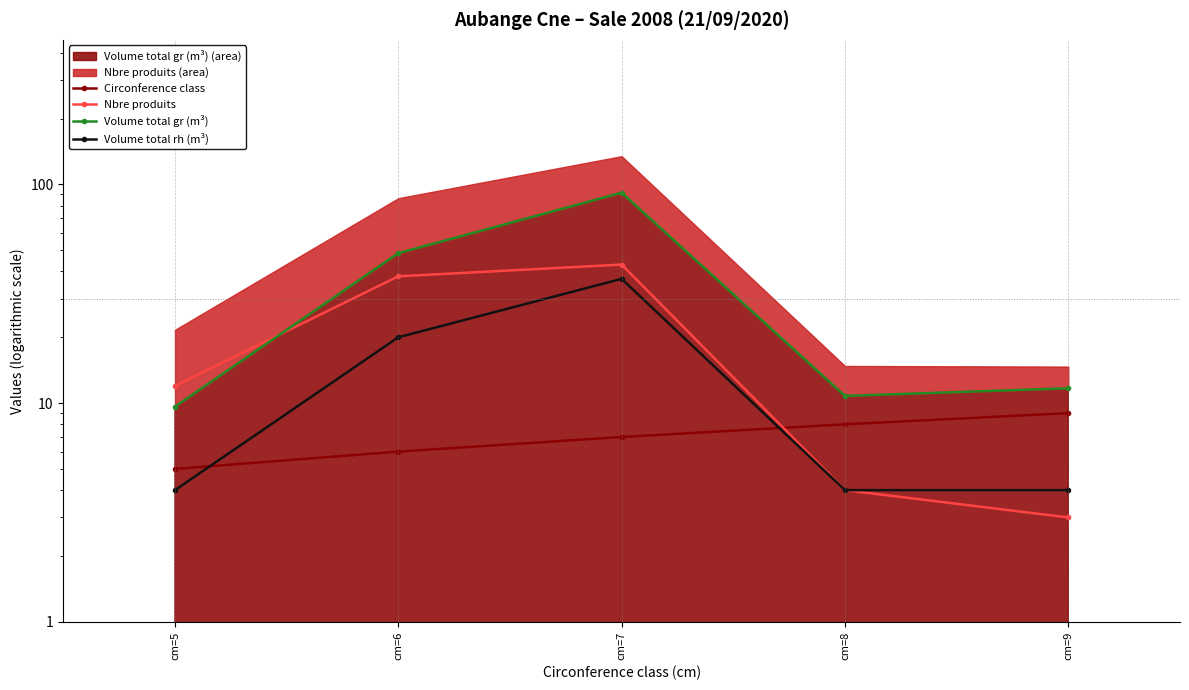

How many times do Nbre produits and Circonference class cross each other?

1